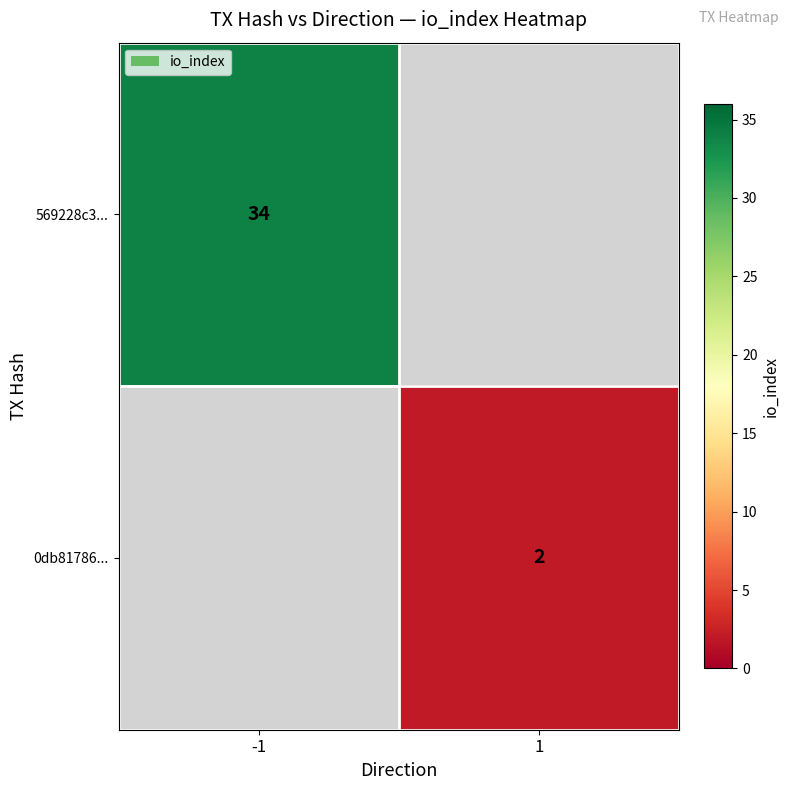

The 569228c3... series shows 23 at -1. True or false?

False